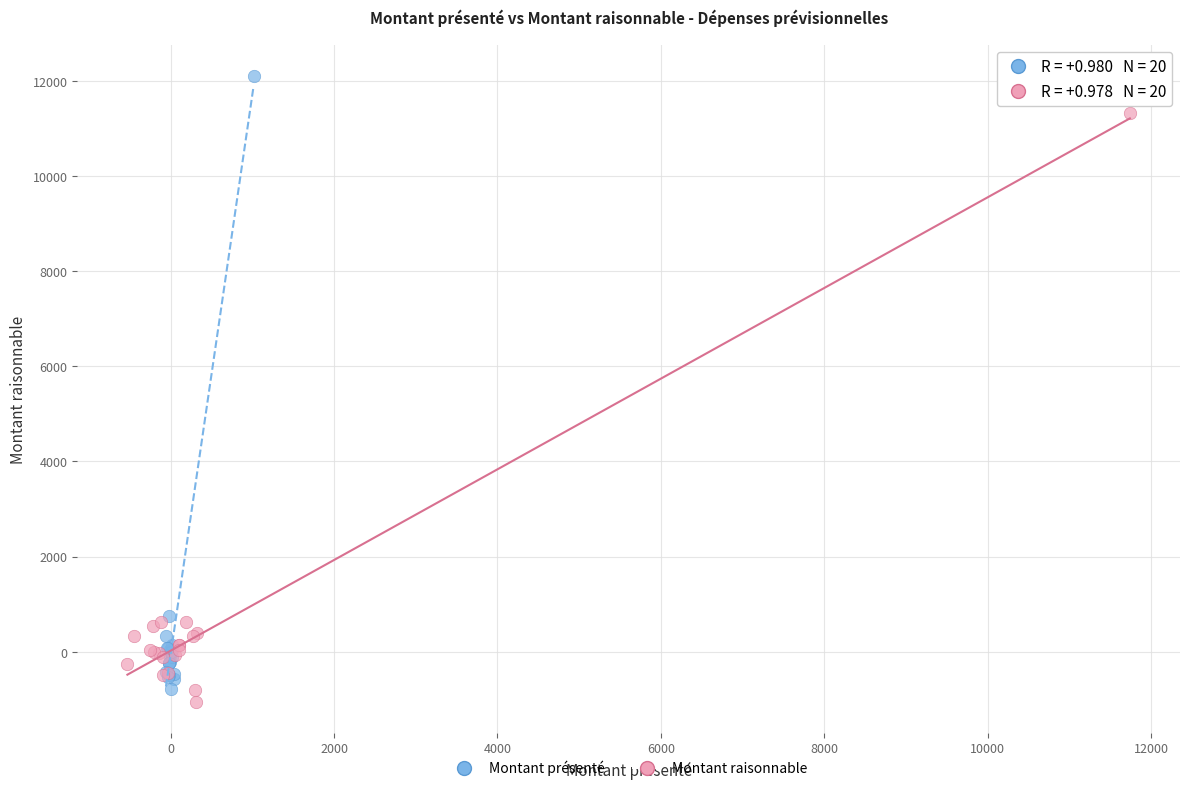

Which series contains the lowest Y value?

Montant raisonnable